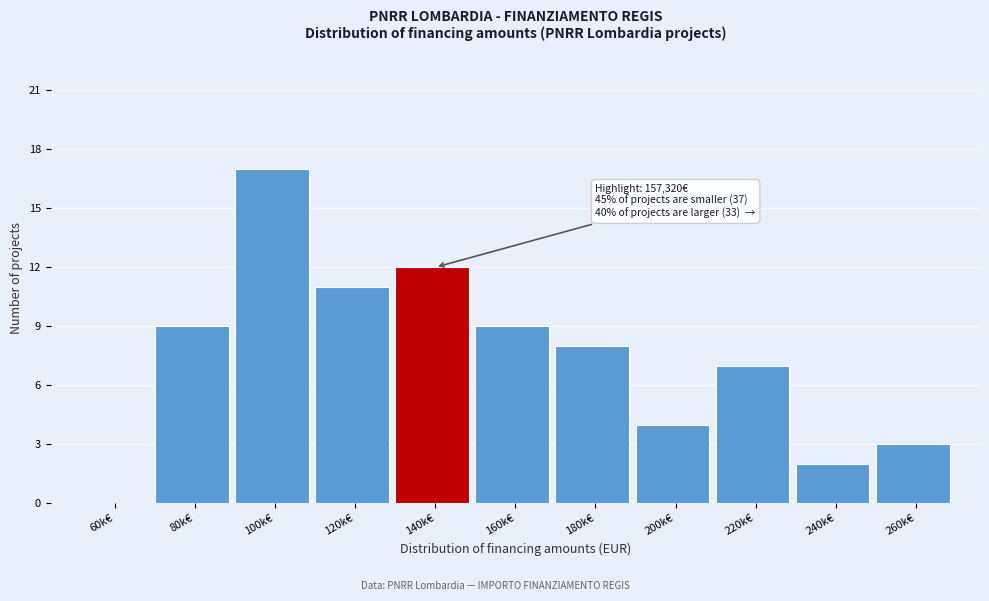

Reading left to right, list all the values displayed in this chart.

60k€=0	80k€=9	100k€=17	120k€=11	140k€=12	160k€=9	180k€=8	200k€=4	220k€=7	240k€=2	260k€=3